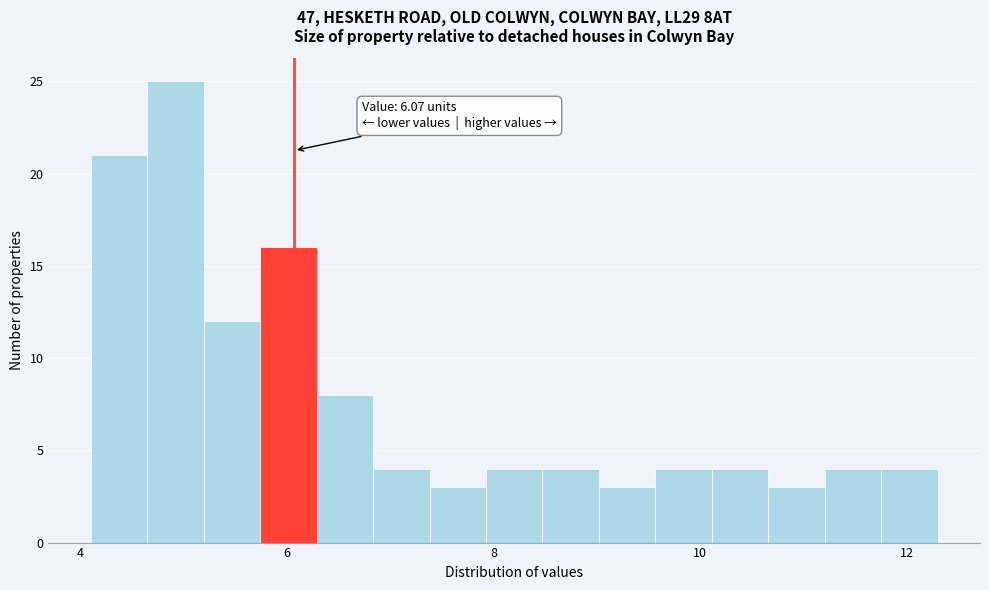

Around what value on the x-axis is the tallest bar? Give the approximate position of its centre, as read against the axis.

5.0